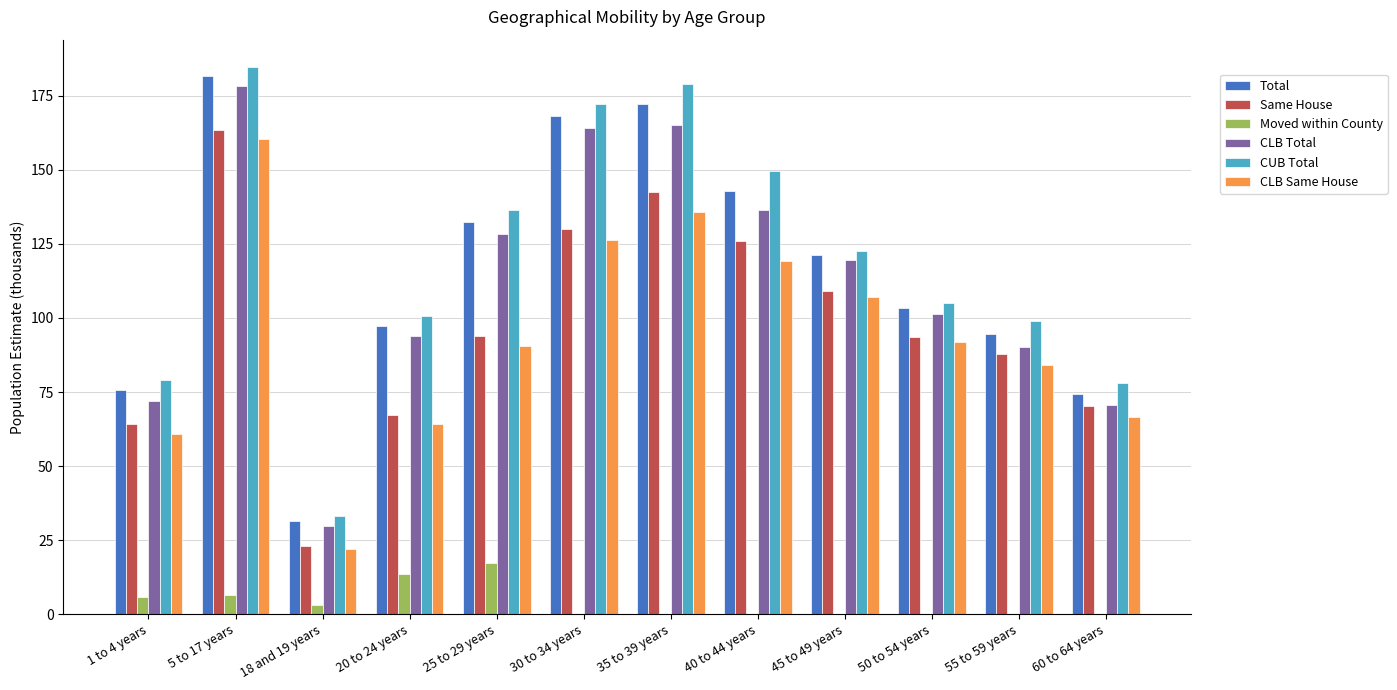

The Total series shows 38.8 at 1 to 4 years. True or false?

False